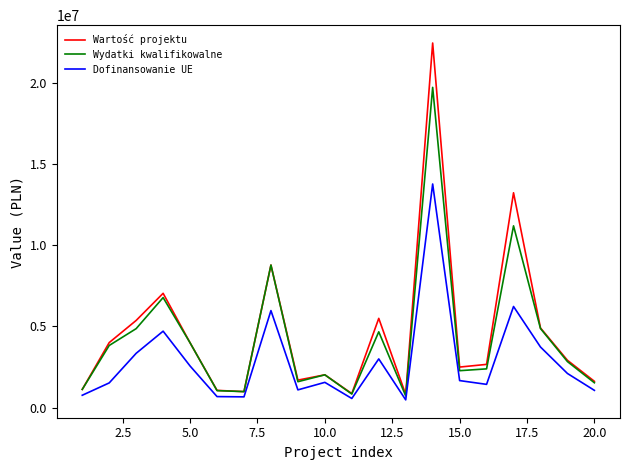

Which series has the widest spread of values?

Wartość projektu